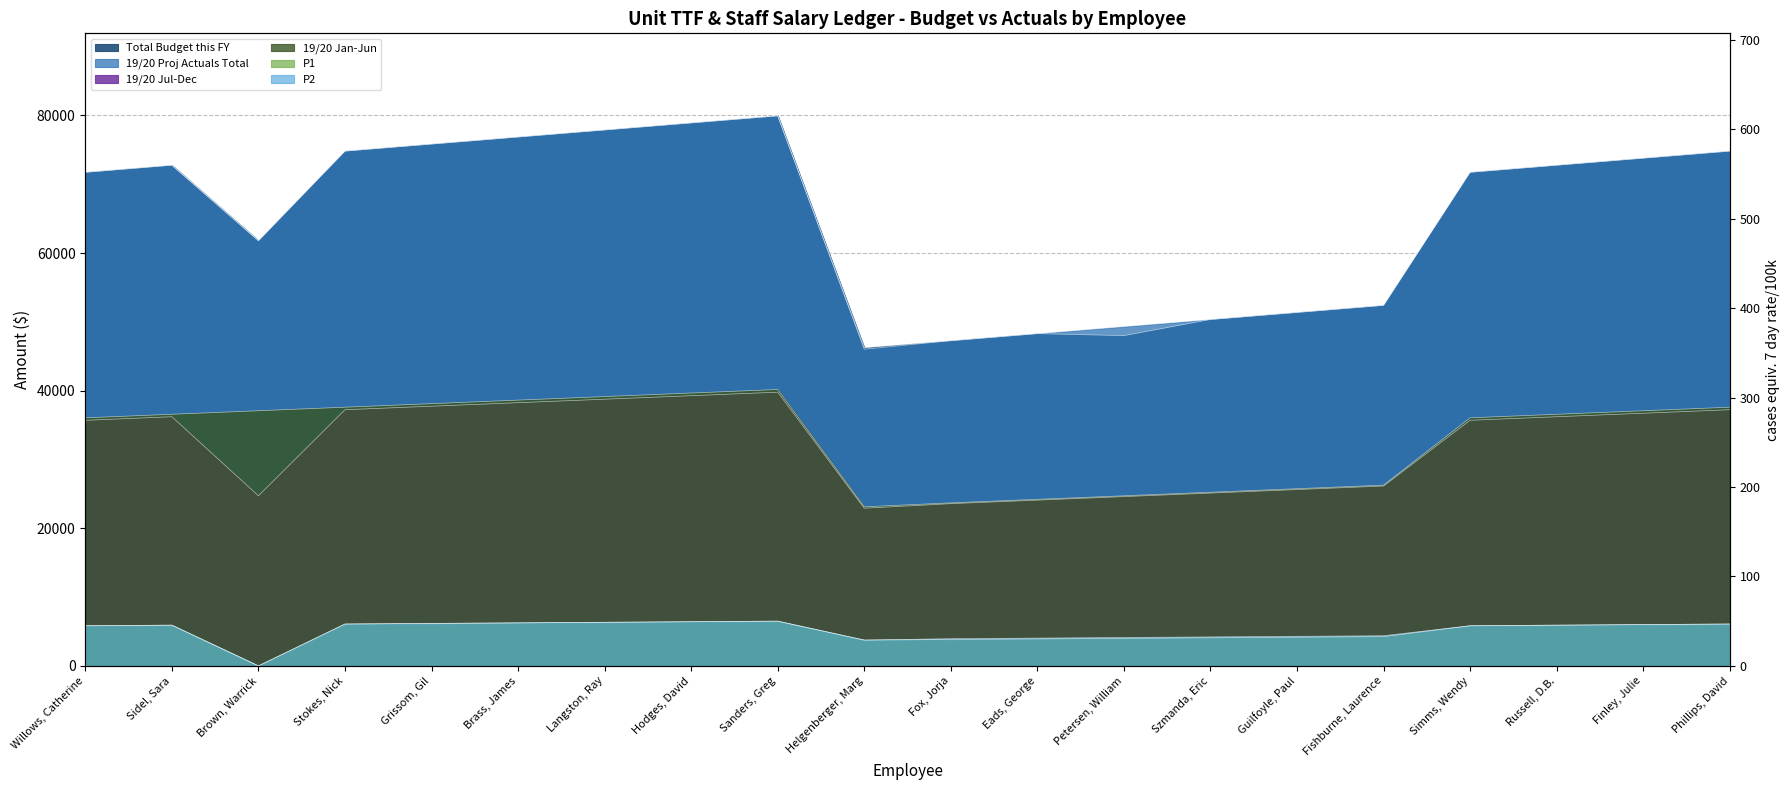

What is the approximate value of P1 at Finley, Julie?

6000.0